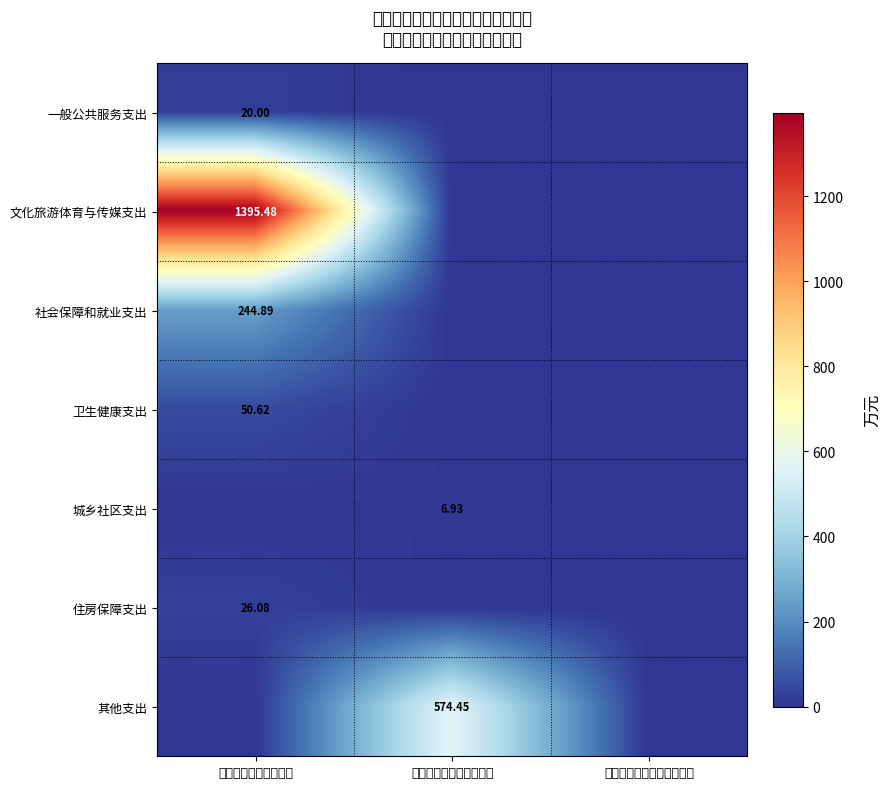

What is the sum of all 社会保障和就业支出 values?

244.9